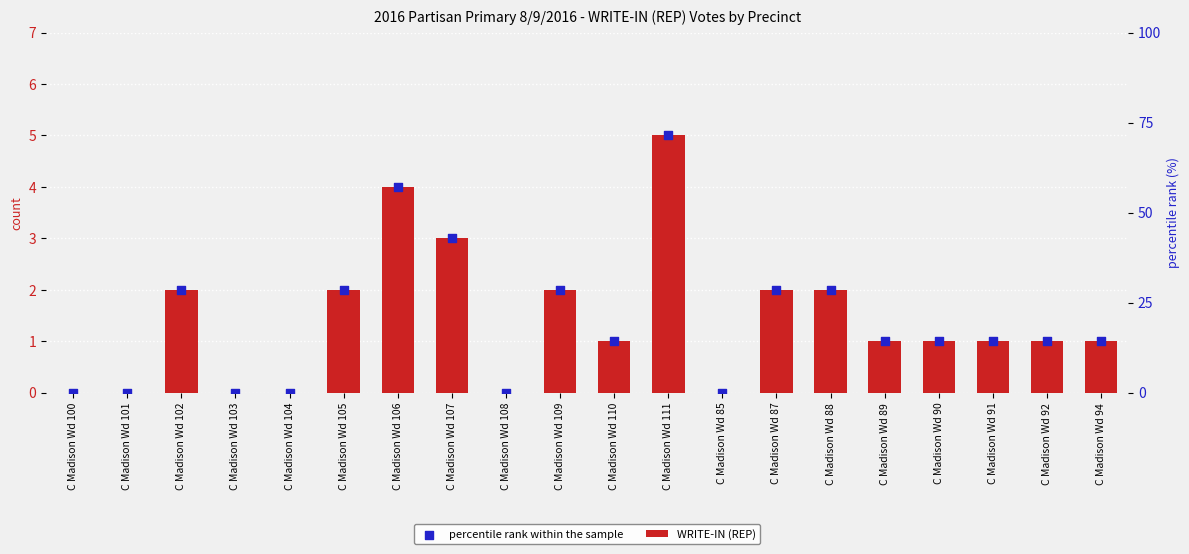

Which series has the widest spread of Y values?

WRITE-IN (REP)